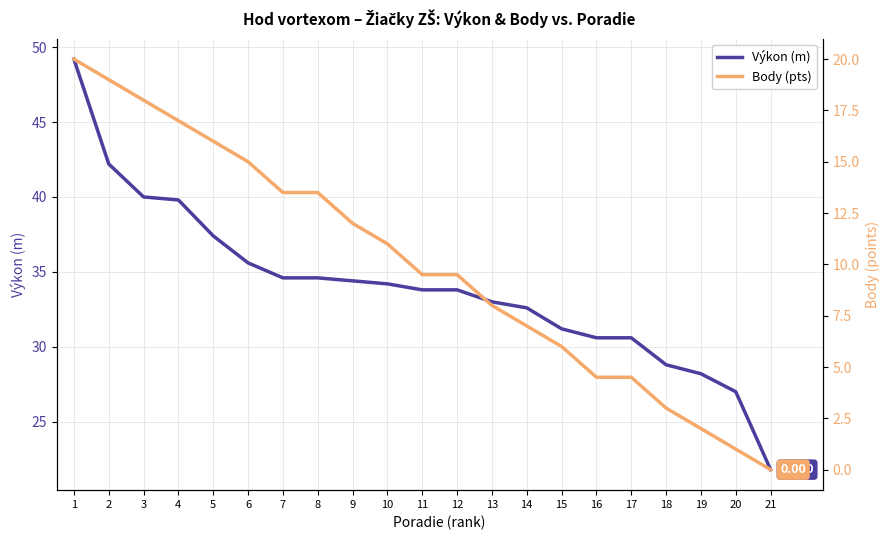

What is the greatest value displayed?

49.2